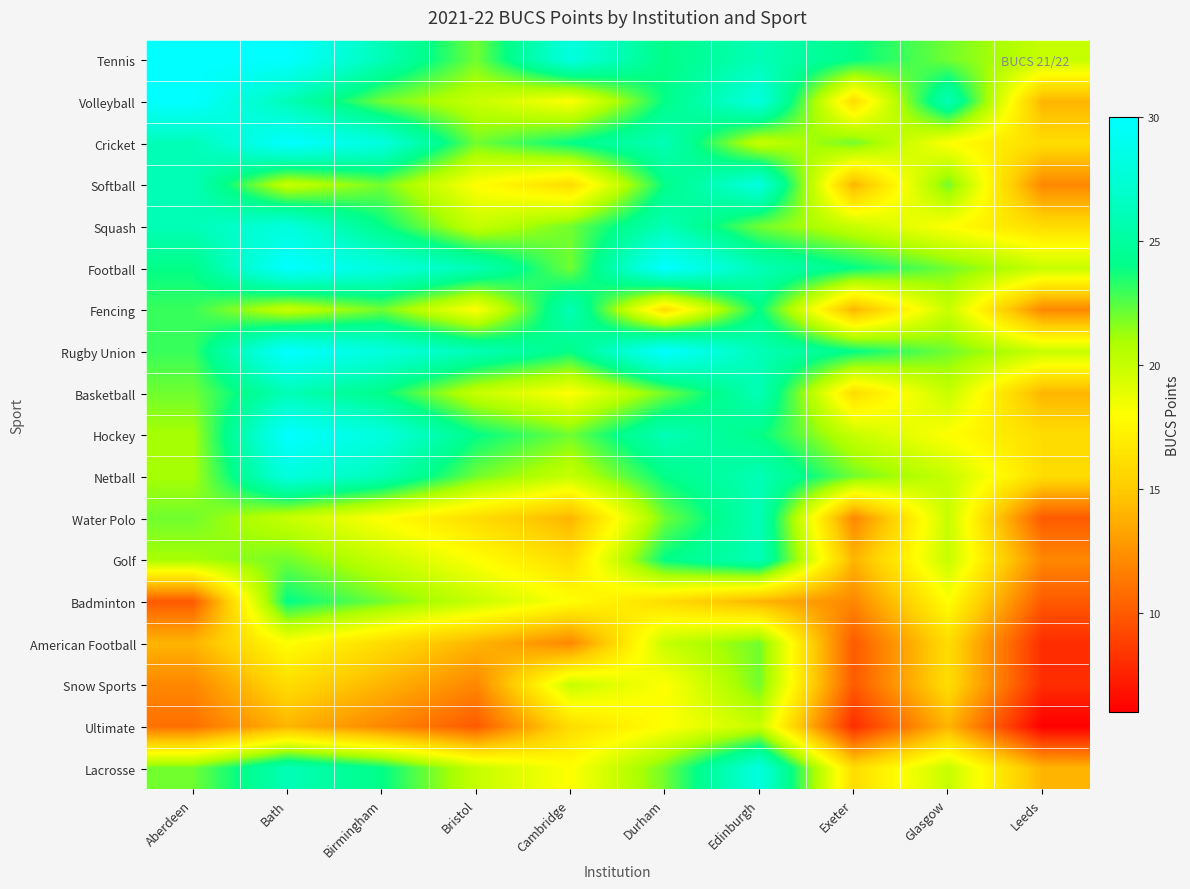

Reading left to right, list all the values displayed in this chart.

Tennis: Aberdeen=30	Bath=30	Birmingham=26	Bristol=22	Cambridge=28	Durham=24	Edinburgh=26	Exeter=24	Glasgow=22	Leeds=20
Volleyball: Aberdeen=30	Bath=26	Birmingham=22	Bristol=20	Cambridge=18	Durham=24	Edinburgh=28	Exeter=16	Glasgow=26	Leeds=14
Cricket: Aberdeen=26	Bath=30	Birmingham=28	Bristol=22	Cambridge=24	Durham=26	Edinburgh=20	Exeter=22	Glasgow=18	Leeds=16
Softball: Aberdeen=26	Bath=20	Birmingham=22	Bristol=18	Cambridge=16	Durham=24	Edinburgh=28	Exeter=14	Glasgow=22	Leeds=12
Squash: Aberdeen=26	Bath=28	Birmingham=24	Bristol=20	Cambridge=22	Durham=26	Edinburgh=22	Exeter=20	Glasgow=18	Leeds=16
Football: Aberdeen=24	Bath=30	Birmingham=28	Bristol=26	Cambridge=22	Durham=30	Edinburgh=26	Exeter=24	Glasgow=22	Leeds=20
Fencing: Aberdeen=23	Bath=20	Birmingham=22	Bristol=18	Cambridge=26	Durham=16	Edinburgh=24	Exeter=14	Glasgow=20	Leeds=12
Rugby Union: Aberdeen=23	Bath=30	Birmingham=28	Bristol=26	Cambridge=24	Durham=30	Edinburgh=26	Exeter=24	Glasgow=22	Leeds=20
Basketball: Aberdeen=22	Bath=26	Birmingham=24	Bristol=20	Cambridge=18	Durham=22	Edinburgh=26	Exeter=16	Glasgow=20	Leeds=14
Hockey: Aberdeen=21	Bath=30	Birmingham=28	Bristol=24	Cambridge=22	Durham=26	Edinburgh=24	Exeter=20	Glasgow=18	Leeds=16
Netball: Aberdeen=21	Bath=28	Birmingham=26	Bristol=22	Cambridge=20	Durham=24	Edinburgh=26	Exeter=22	Glasgow=20	Leeds=16
Water Polo: Aberdeen=22	Bath=20	Birmingham=18	Bristol=16	Cambridge=14	Durham=22	Edinburgh=26	Exeter=12	Glasgow=20	Leeds=10
Golf: Aberdeen=21	Bath=22	Birmingham=20	Bristol=18	Cambridge=16	Durham=24	Edinburgh=26	Exeter=14	Glasgow=20	Leeds=12
Badminton: Aberdeen=10	Bath=24	Birmingham=22	Bristol=20	Cambridge=18	Durham=16	Edinburgh=14	Exeter=12	Glasgow=18	Leeds=10
American Football: Aberdeen=14	Bath=18	Birmingham=16	Bristol=14	Cambridge=12	Durham=20	Edinburgh=22	Exeter=10	Glasgow=16	Leeds=8
Snow Sports: Aberdeen=12	Bath=16	Birmingham=14	Bristol=12	Cambridge=20	Durham=18	Edinburgh=22	Exeter=10	Glasgow=16	Leeds=8
Ultimate: Aberdeen=11	Bath=14	Birmingham=12	Bristol=10	Cambridge=16	Durham=18	Edinburgh=20	Exeter=8	Glasgow=14	Leeds=6
Lacrosse: Aberdeen=22	Bath=26	Birmingham=24	Bristol=20	Cambridge=18	Durham=22	Edinburgh=28	Exeter=16	Glasgow=20	Leeds=14